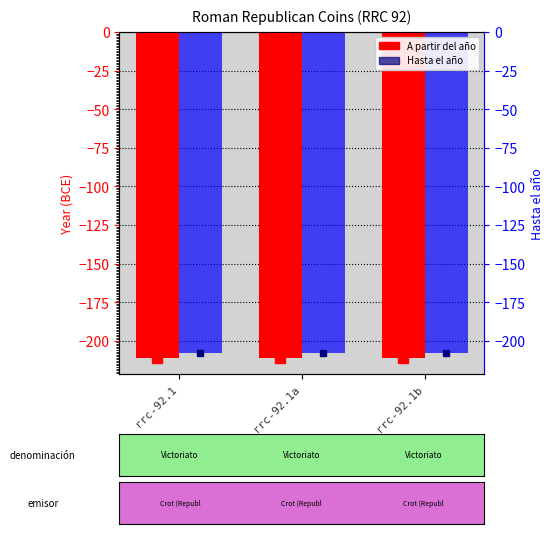

Where is Hasta el año nearest to the value -208?

rrc-92.1